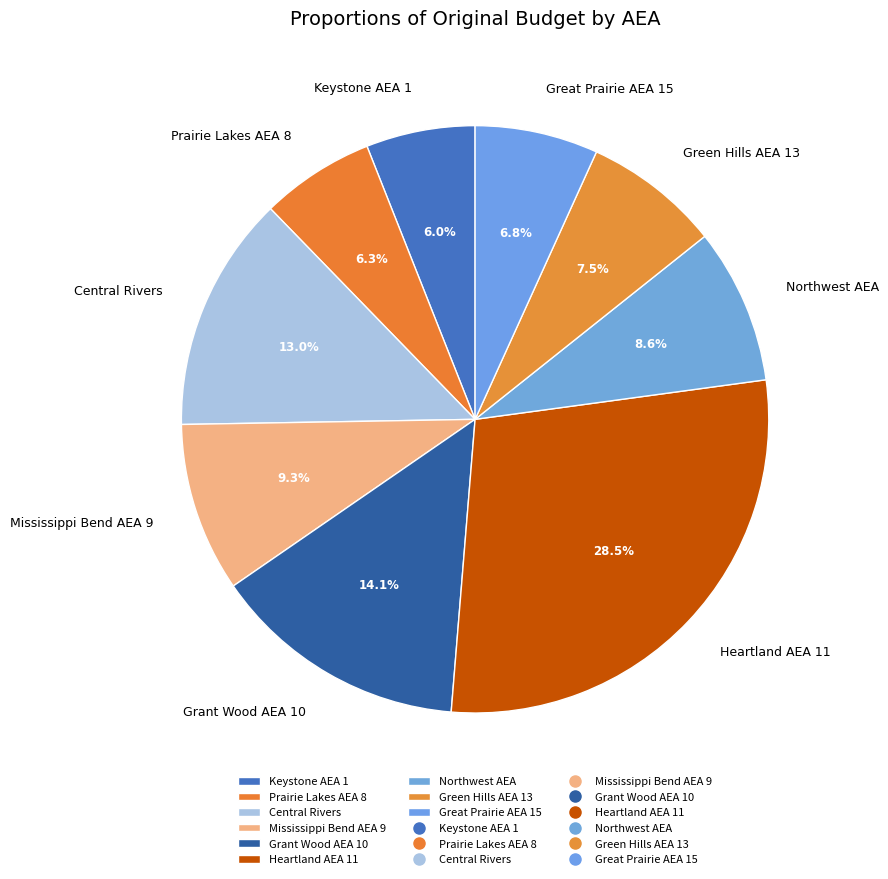

What percentage is the Great Prairie AEA 15 slice, to the nearest percent?

7%